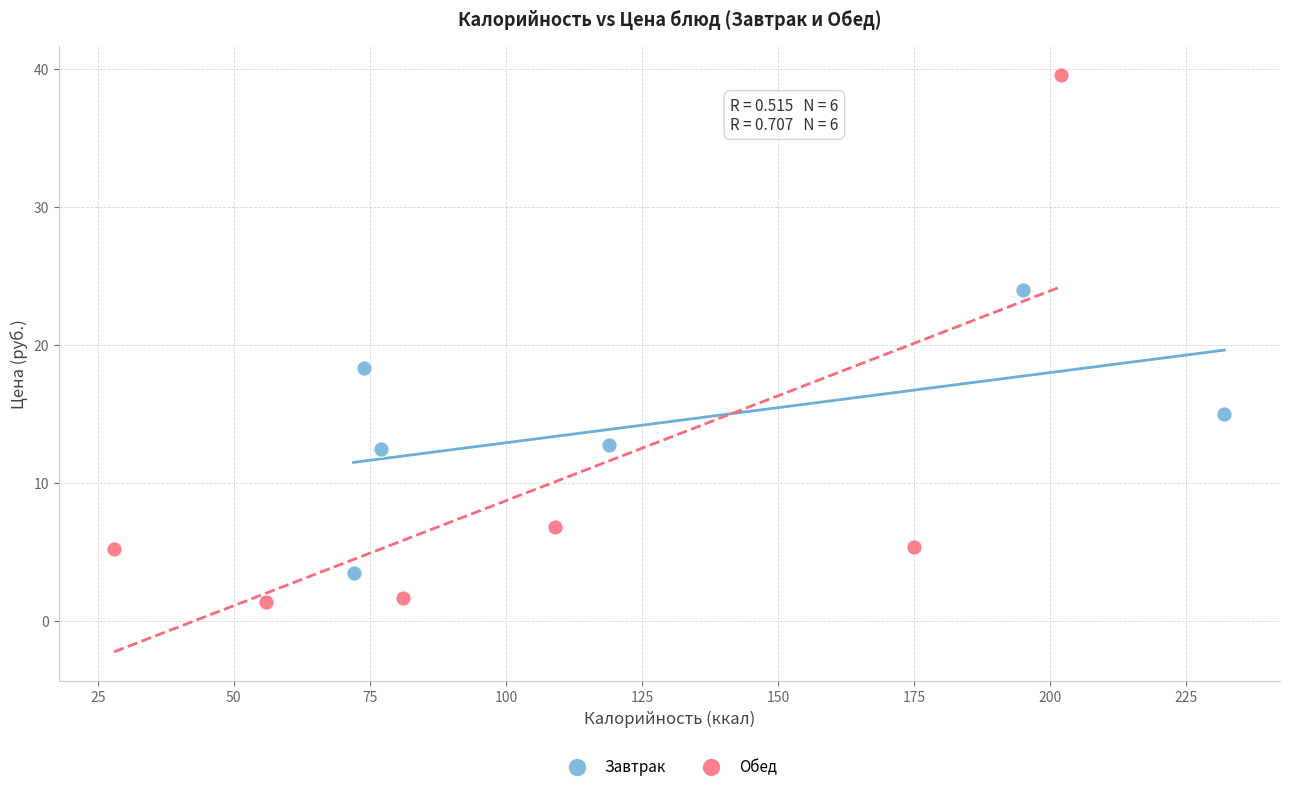

Which series contains the lowest Y value?

Обед